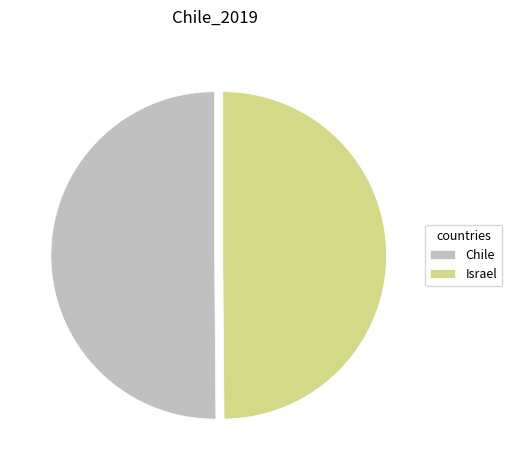

The Chile slice represents 50% of the pie. True or false?

True